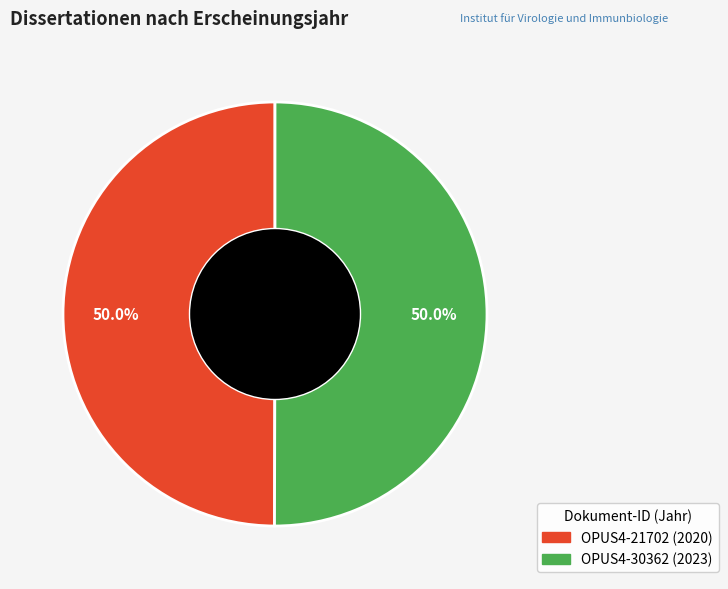

Approximately how many times larger is the value at OPUS4-21702 compared to OPUS4-30362?

1.0